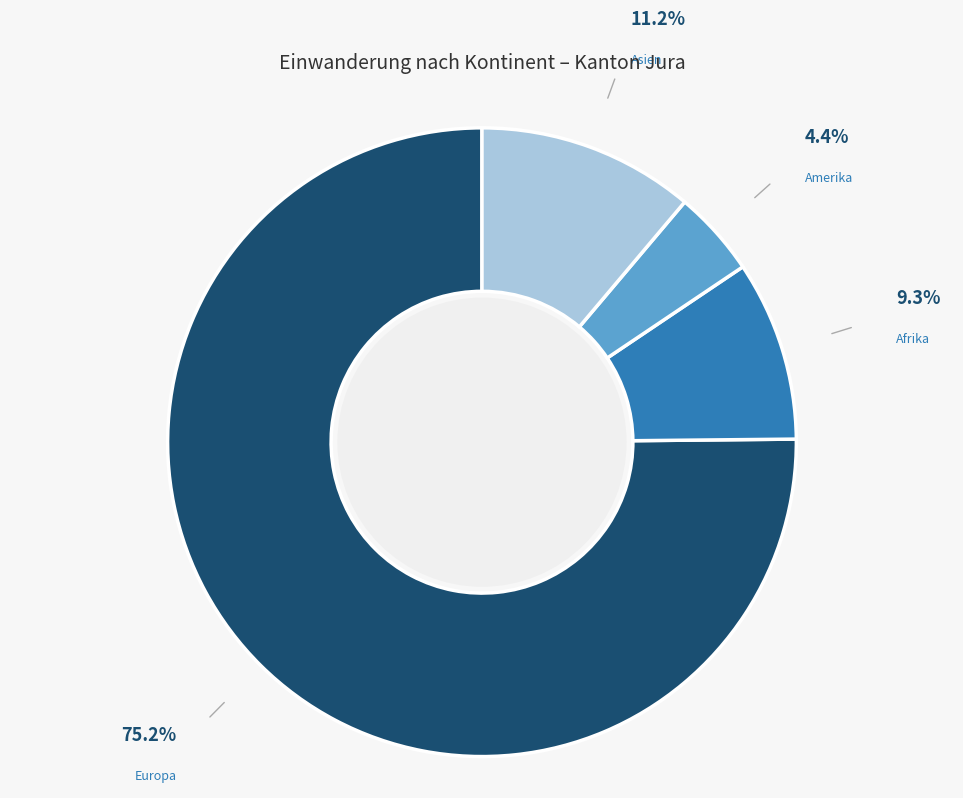

What is the largest slice in the pie chart?

Europa